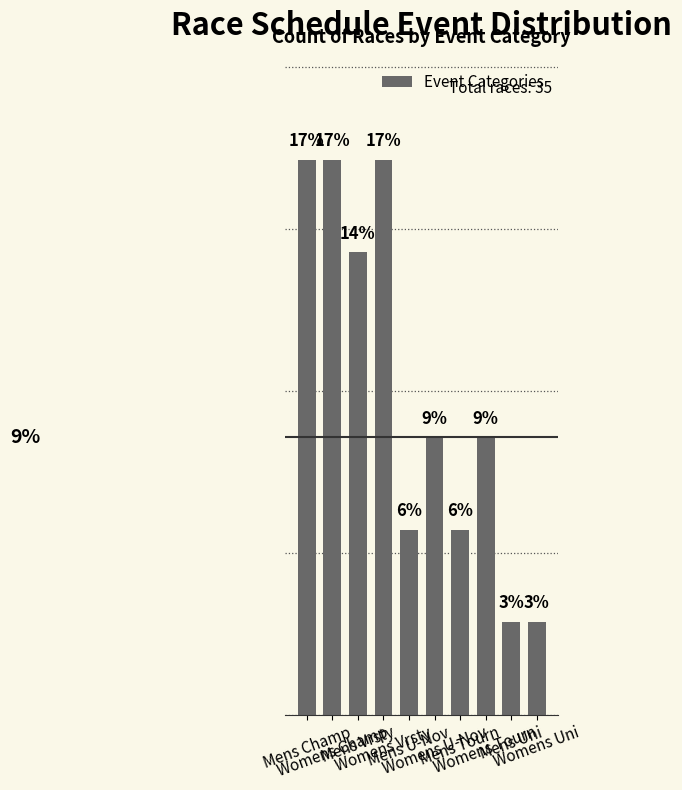

At which label is the value closest to 10?

Womens U-Nov